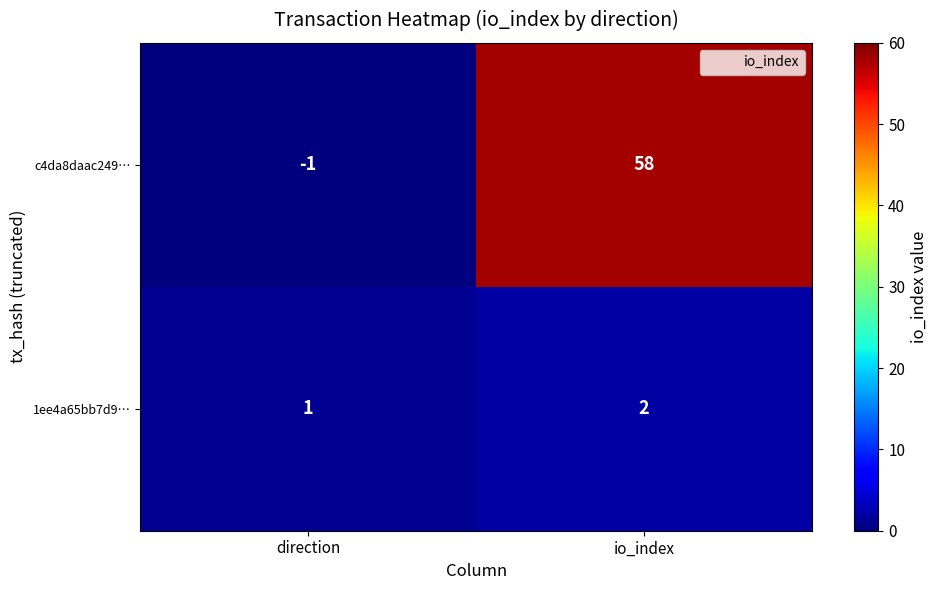

At which label is c4da8daac249… closest to 28?

direction